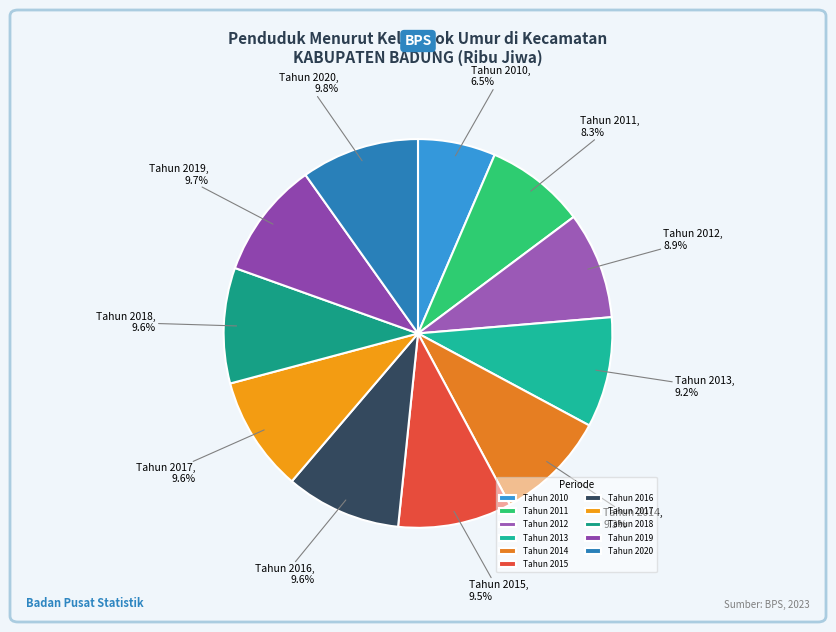

Is Tahun 2020 the majority of the pie?

No